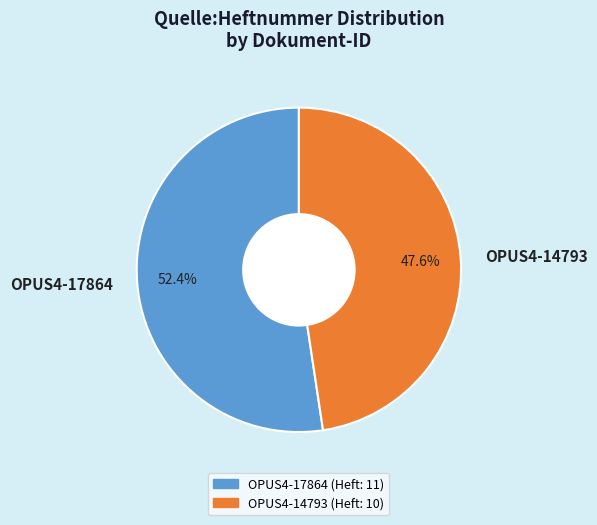

What is the largest slice in the pie chart?

OPUS4-17864